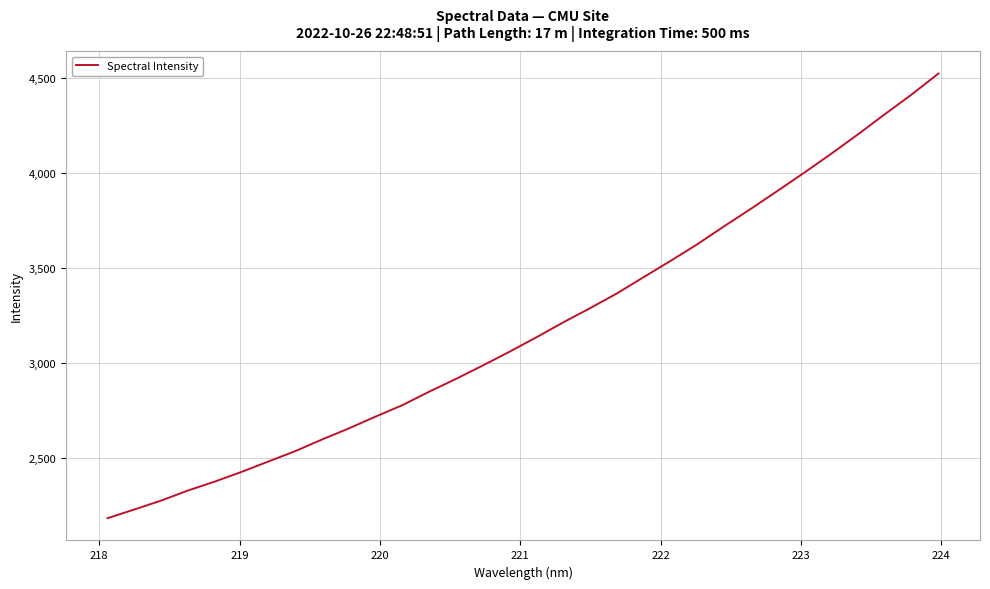

Is this an area chart (filled region under the line)?

No